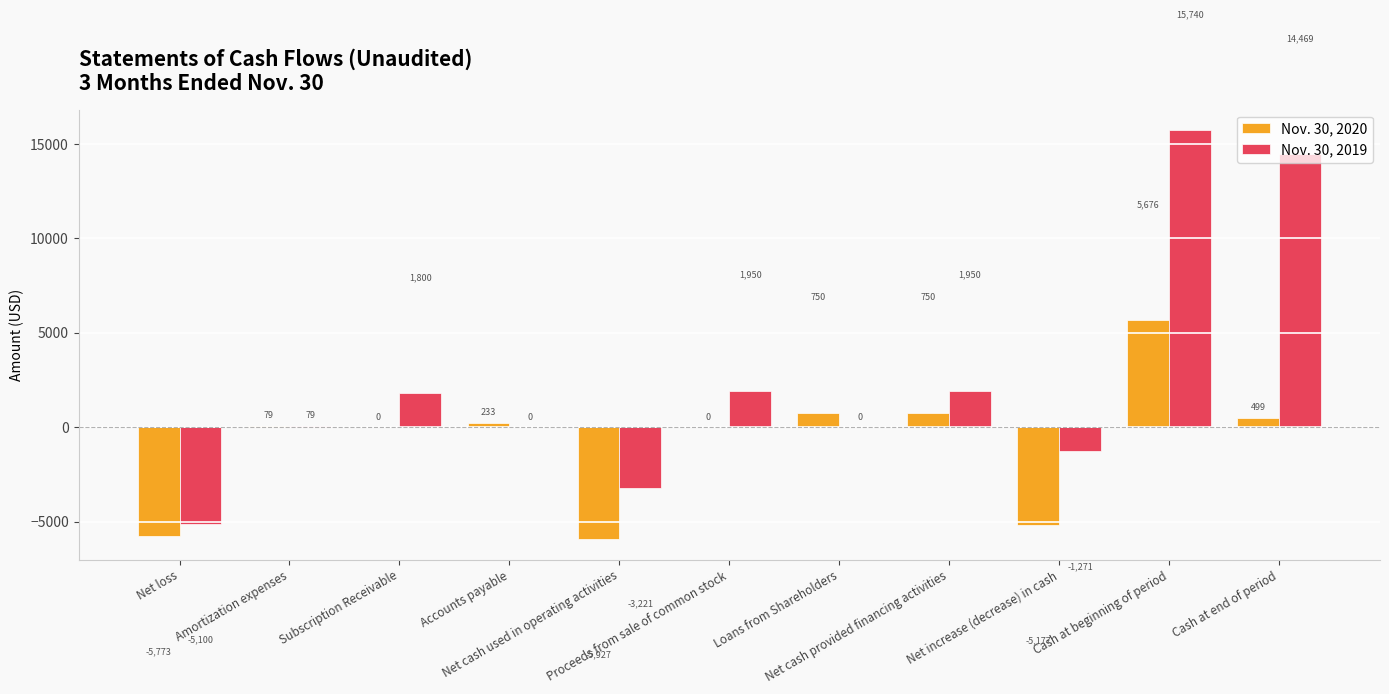

Which series has the largest total across all categories?

Nov. 30, 2019